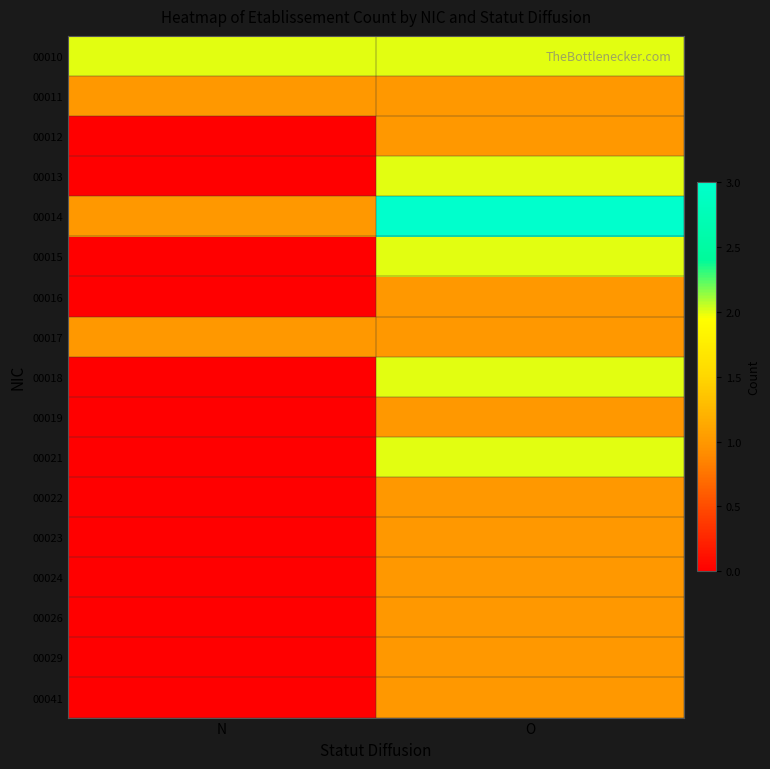

Reading left to right, list all the values displayed in this chart.

00010: N=2	O=2
00011: N=1	O=1
00012: N=0	O=1
00013: N=0	O=2
00014: N=1	O=3
00015: N=0	O=2
00016: N=0	O=1
00017: N=1	O=1
00018: N=0	O=2
00019: N=0	O=1
00021: N=0	O=2
00022: N=0	O=1
00023: N=0	O=1
00024: N=0	O=1
00026: N=0	O=1
00029: N=0	O=1
00041: N=0	O=1